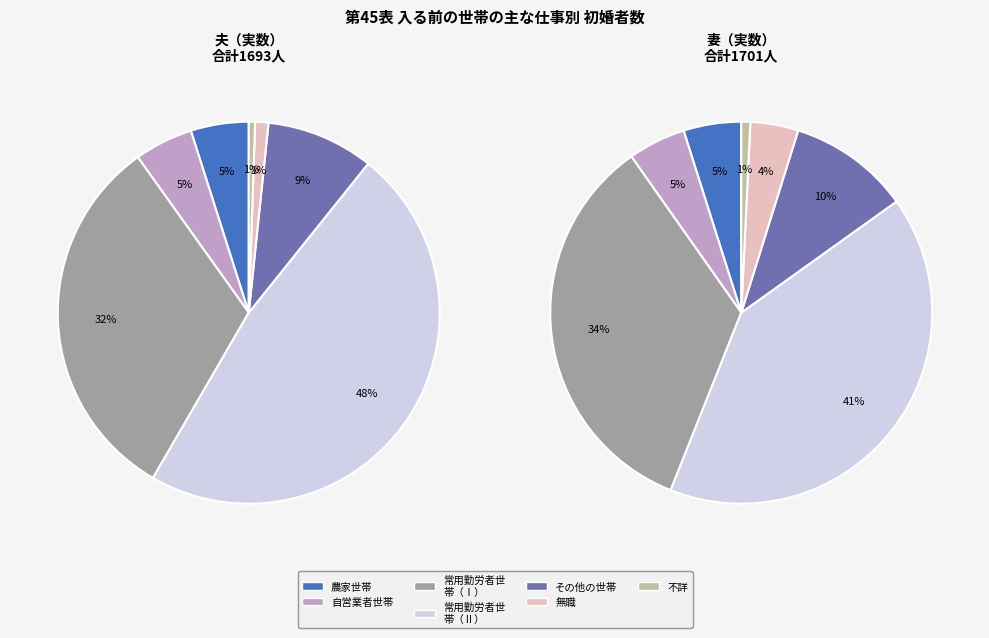

Which category has the smallest portion of the pie?

不詳